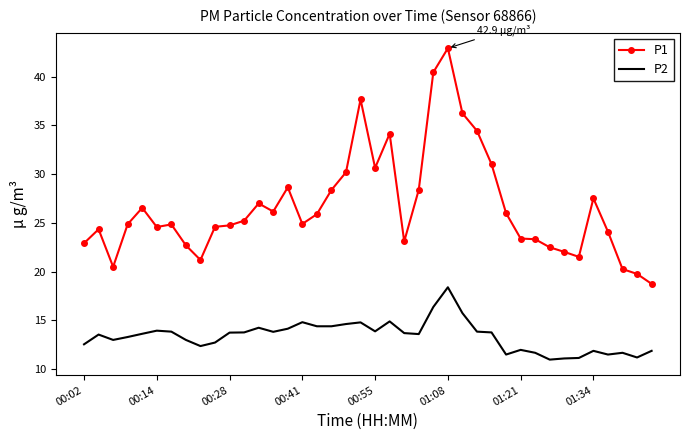

Rank the series by their average value, from highest to lowest.

P1, P2